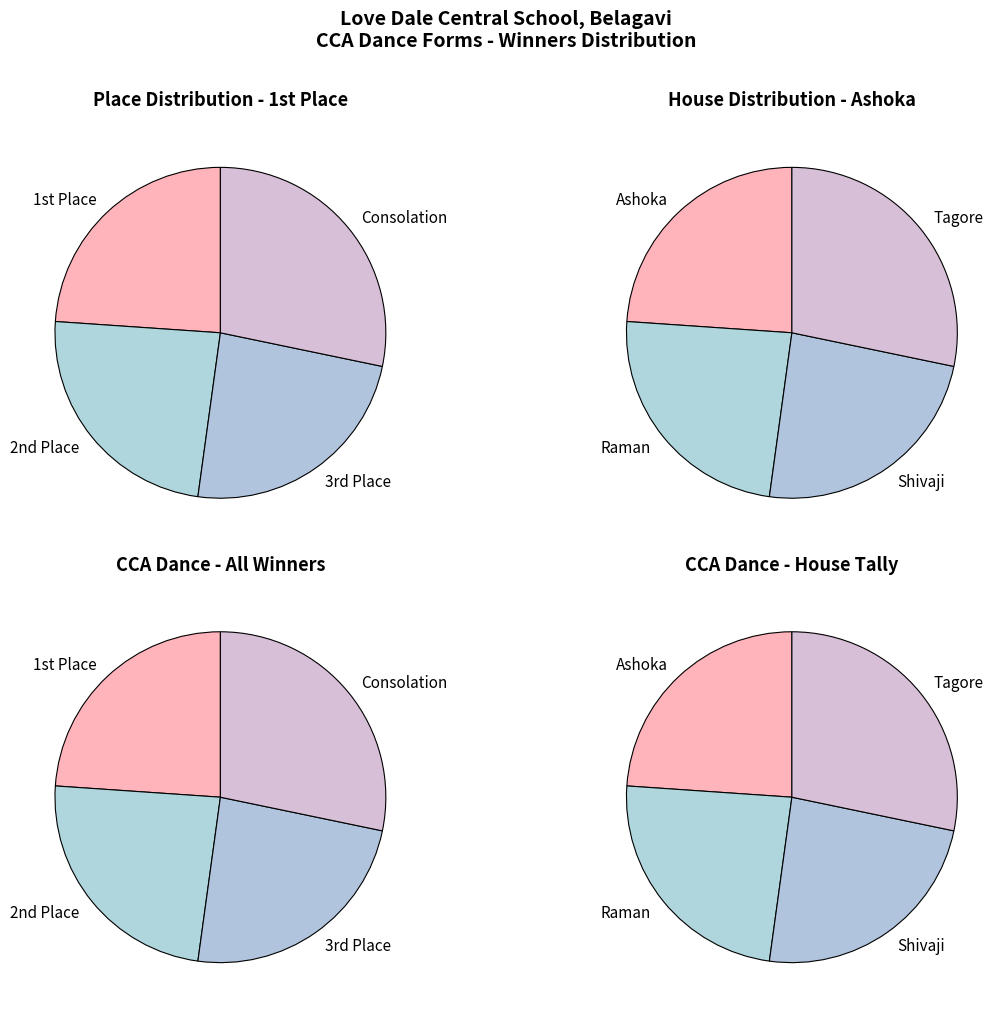

The Consolation slice represents 19% of the pie. True or false?

False